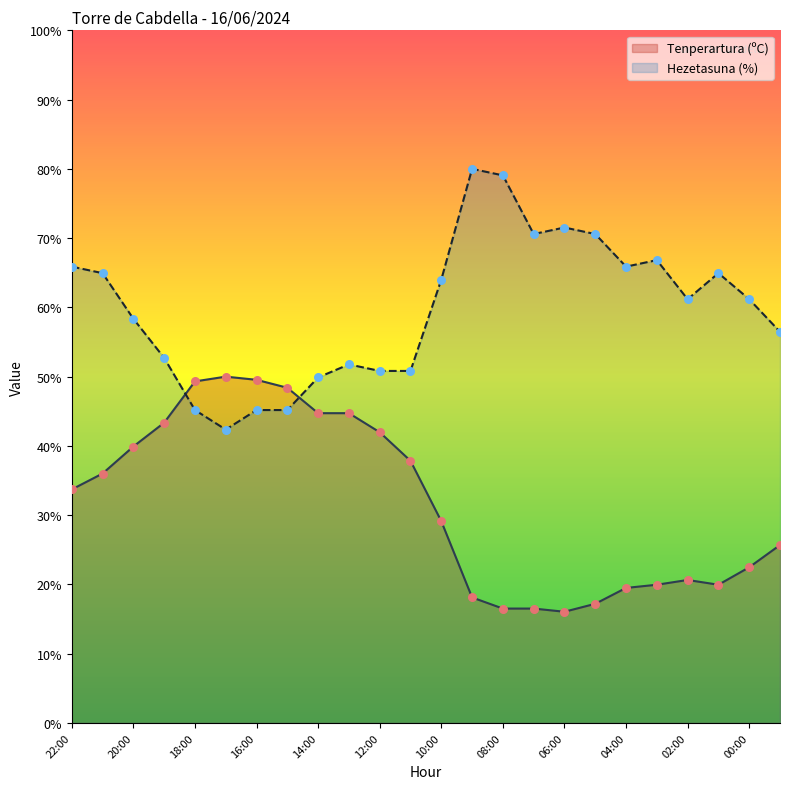

What are all the series names shown in the legend?

Tenperartura (ºC), Hezetasuna (%)